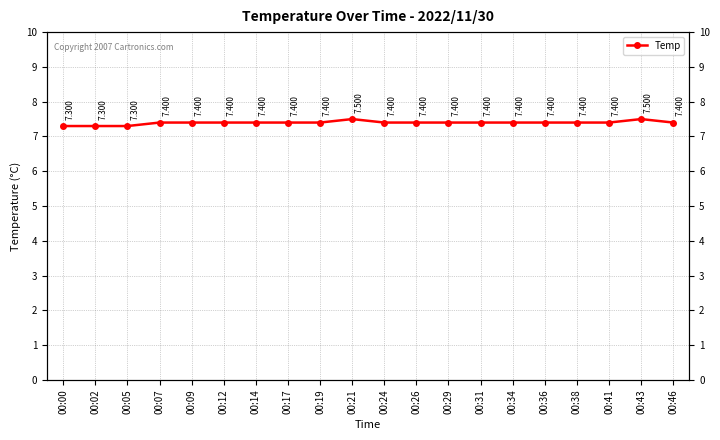

What is the average value?

7.4